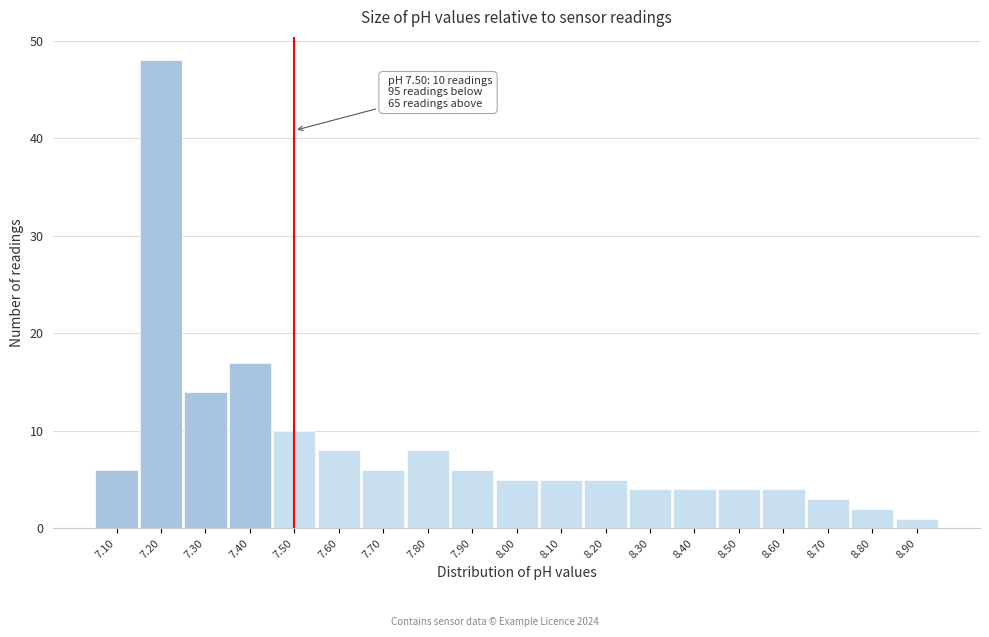

Which range on the x-axis has the tallest bar?

7.15 to 7.25